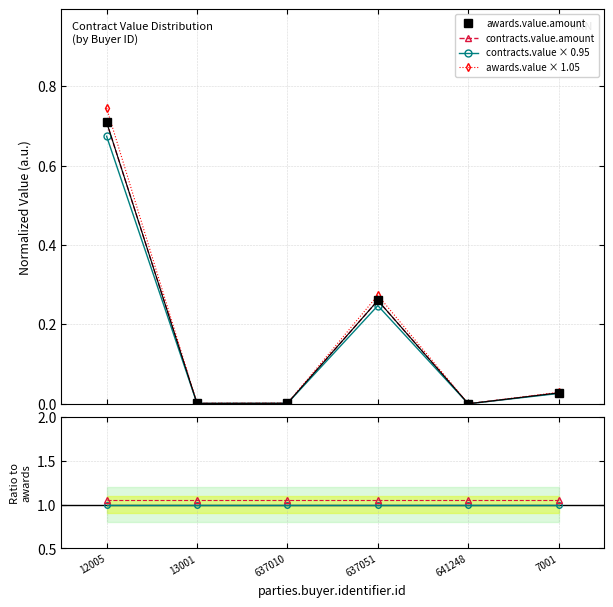

True or false: contracts.value × 0.95 and contracts/awards × 1.05 intersect in this chart.

False